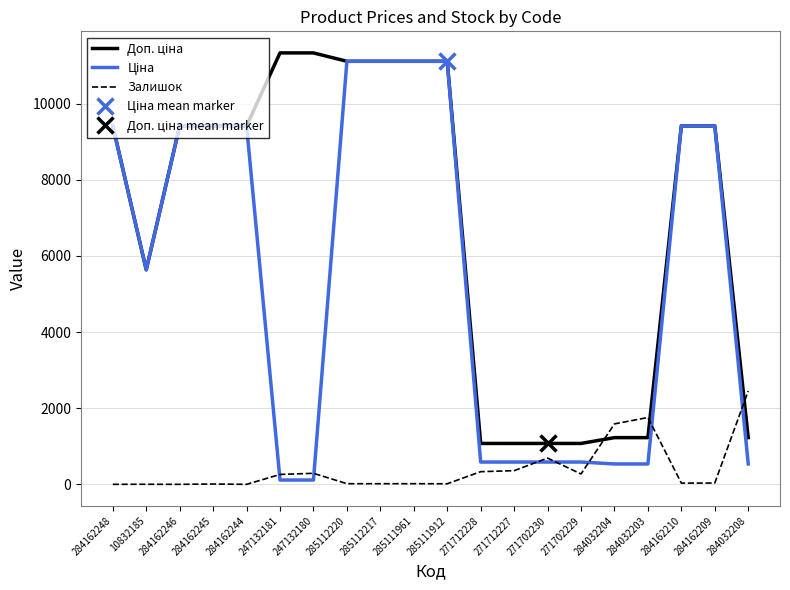

Reading right to left, list all the values displayed in this chart.

Доп. ціна: 1227.2	9416.9	9416.9	1227.2	1227.2	1074.5	1074.5	1074.5	1074.5	11113.6	11113.6	11113.6	11113.6	11334.0	11334.0	9416.9	9416.9	9416.9	5636.0	9416.9
Ціна: 535.4	9416.9	9416.9	535.4	535.4	586.0	586.0	586.0	586.0	11113.6	11113.6	11113.6	11113.6	113.3	113.3	9416.9	9416.9	9416.9	5636.0	9416.9
Залишок: 2453.0	34.0	33.0	1756.0	1588.0	272.0	690.0	359.0	333.0	15.0	17.0	17.0	17.0	290.0	260.0	0.0	9.0	0.0	2.0	0.0